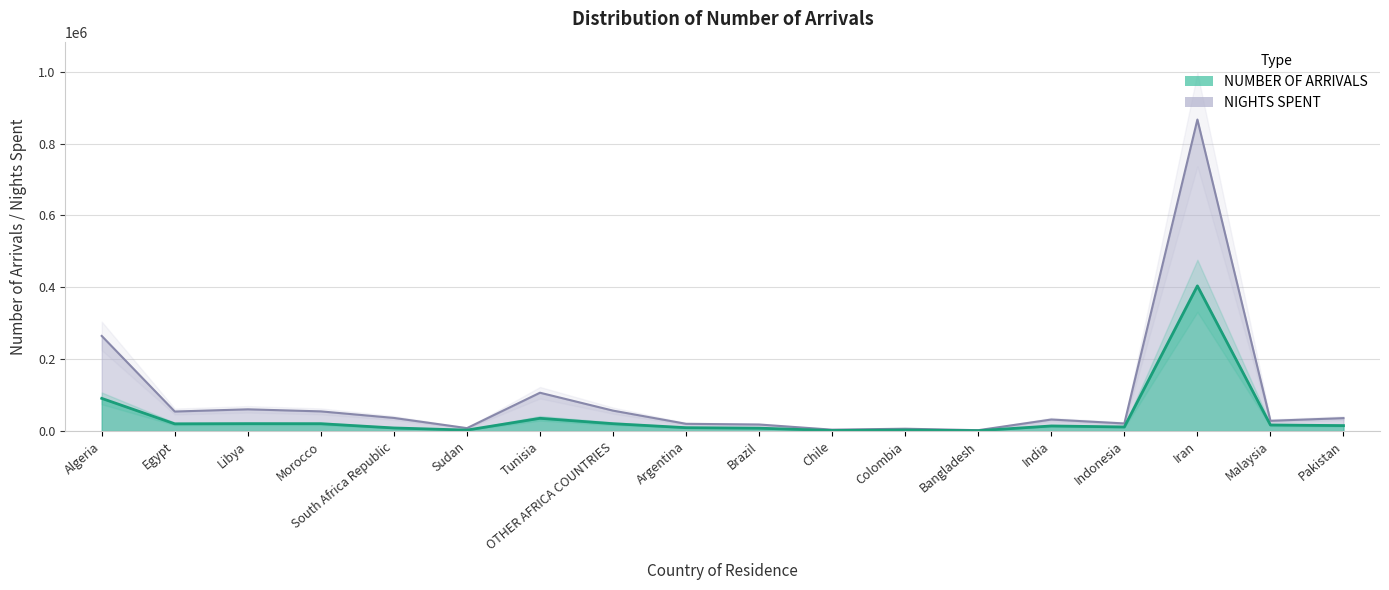

Rank the categories by NIGHTS SPENT value from lowest to highest.

Bangladesh, Chile, Colombia, Sudan, Brazil, Argentina, Indonesia, Malaysia, India, Pakistan, South Africa Republic, Egypt, Morocco, OTHER AFRICA COUNTRIES, Libya, Tunisia, Algeria, Iran